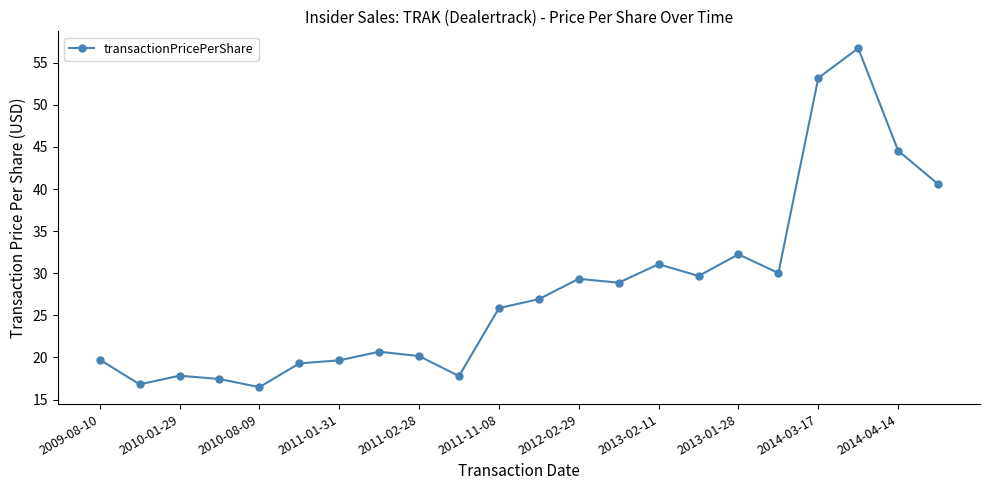

Reading left to right, transcribe all the data shown in this chart.

19.7	16.8	17.8	17.4	16.5	19.3	19.7	20.7	20.2	17.8	25.9	26.9	29.3	28.9	31.1	29.7	32.2	30.0	53.2	56.7	44.5	40.6